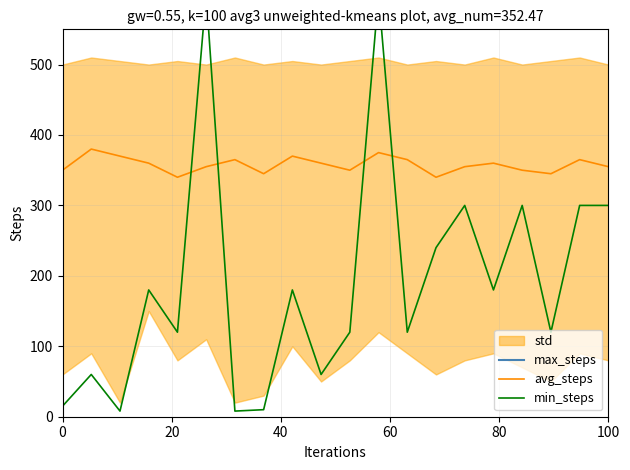

What is the highest value of the avg_steps series?

380